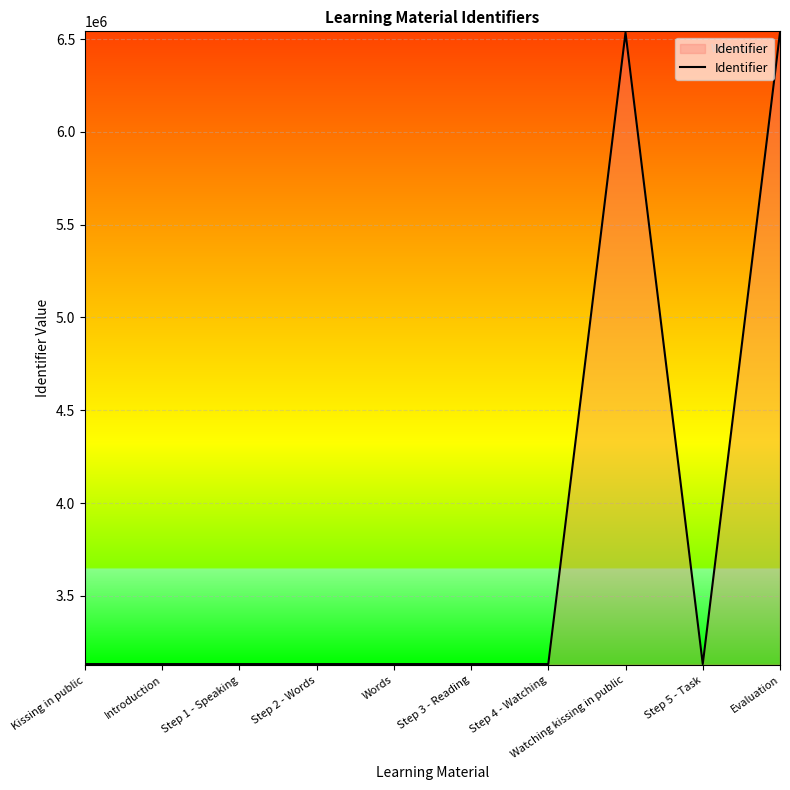

What is the change in value from Step 3 - Reading to Evaluation?

+3403213